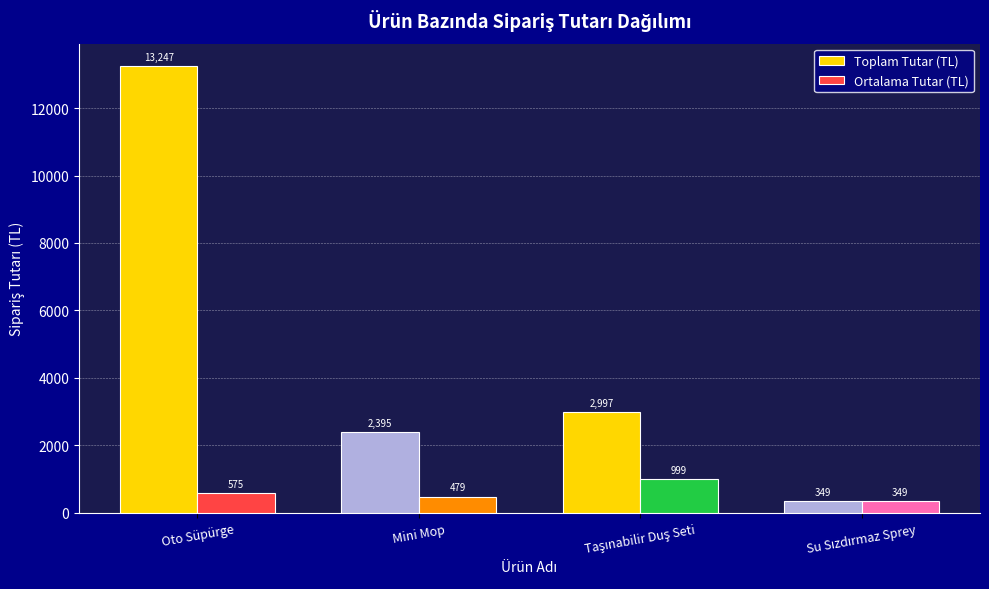

Rank the series by their average value, from highest to lowest.

Toplam Tutar (TL), Ortalama Tutar (TL)